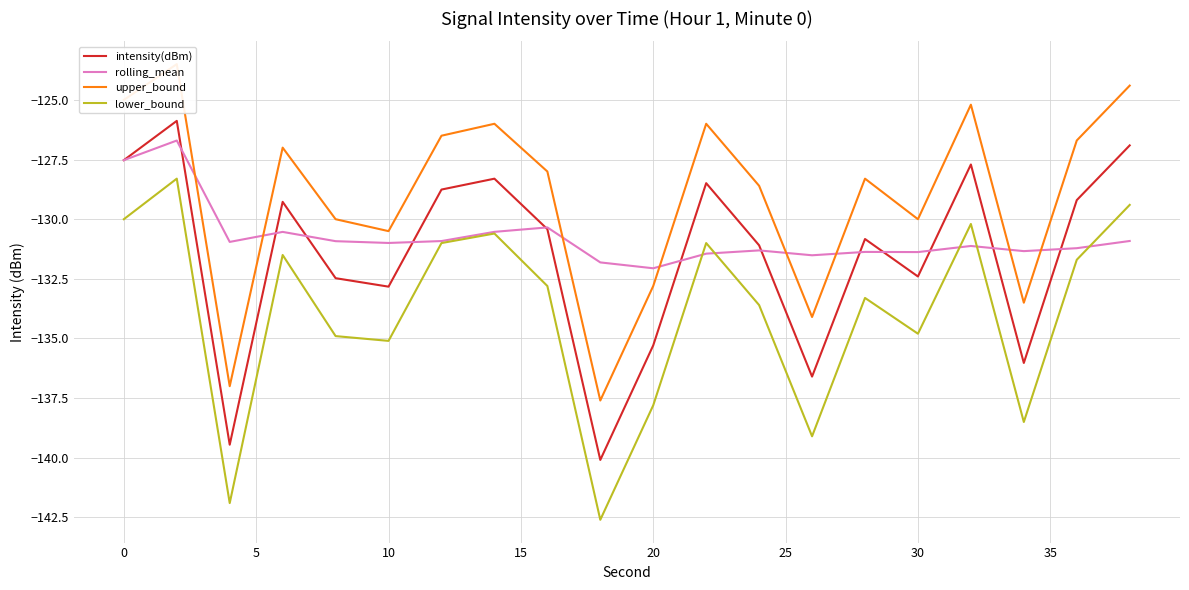

Which series has the largest range (max minus min)?

lower_bound